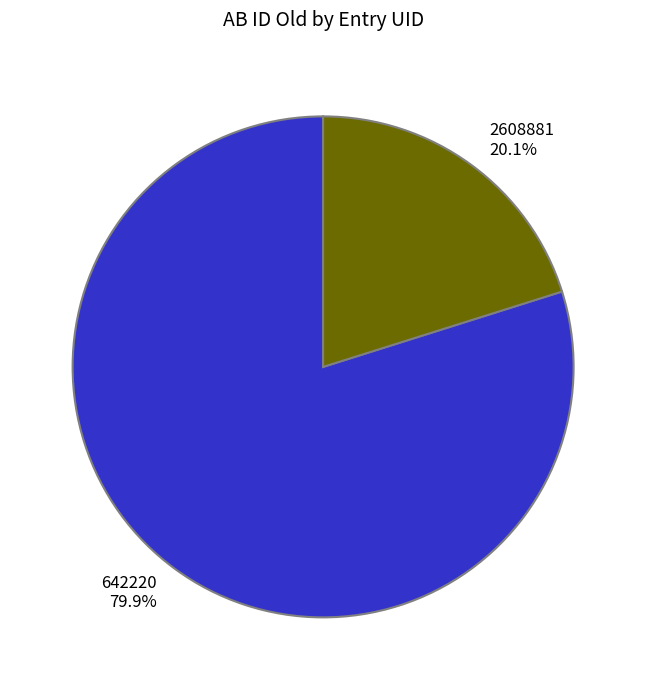

How many segments does this pie chart have?

2